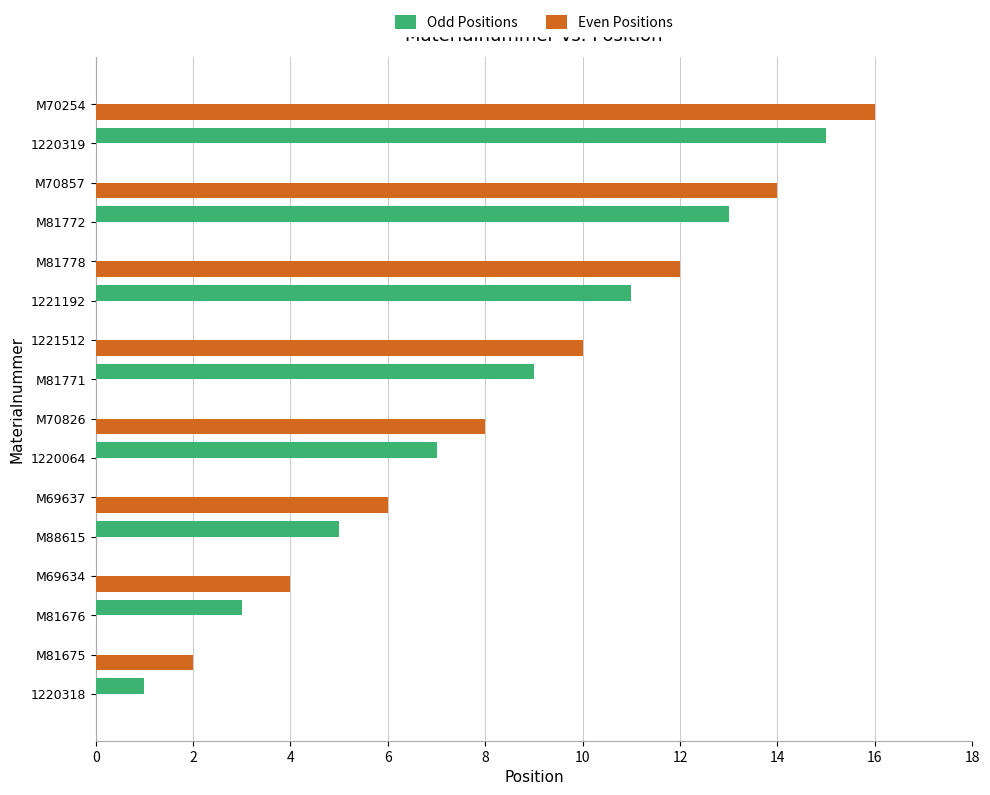

Between M81675 and M81772, which series saw the biggest shift?

Odd Positions